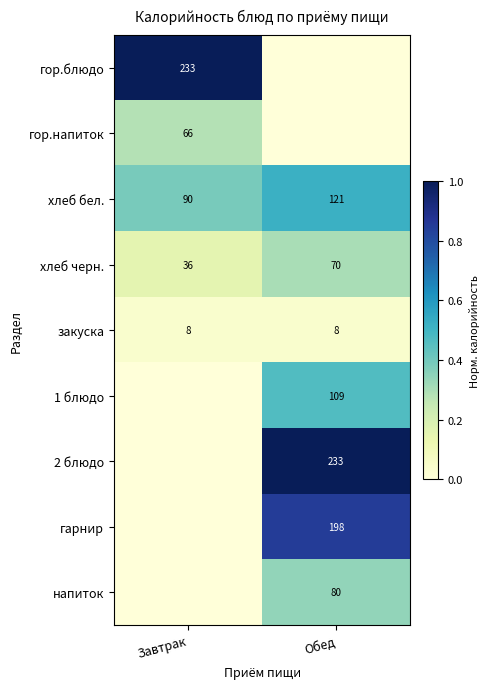

Which label corresponds to the smallest value in the chart?

Обед